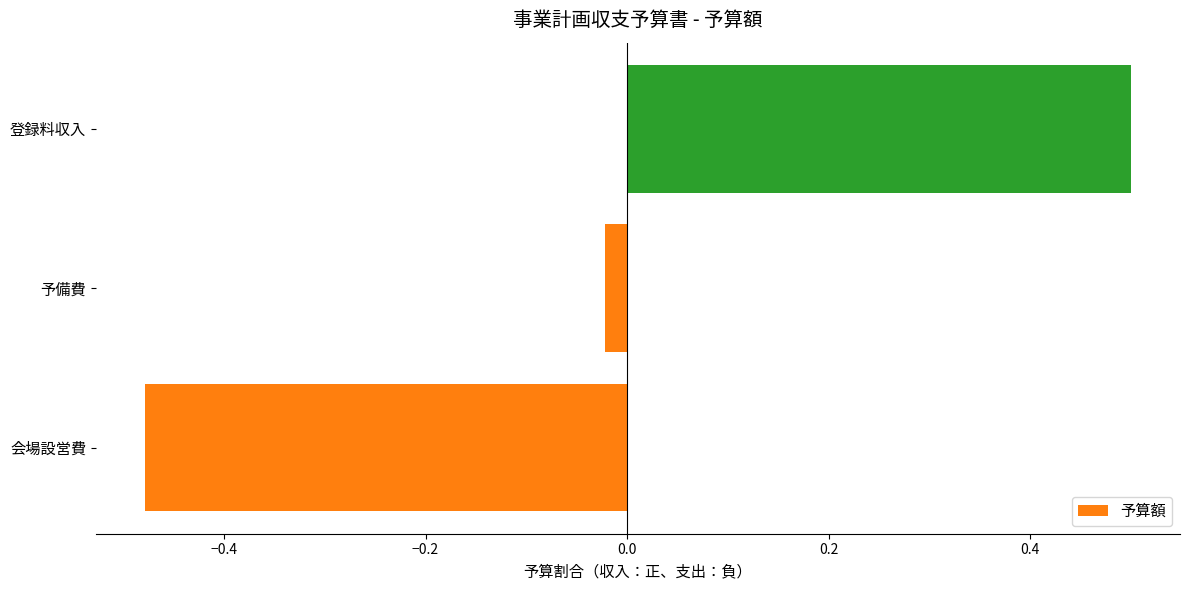

How many series are shown in this chart?

1